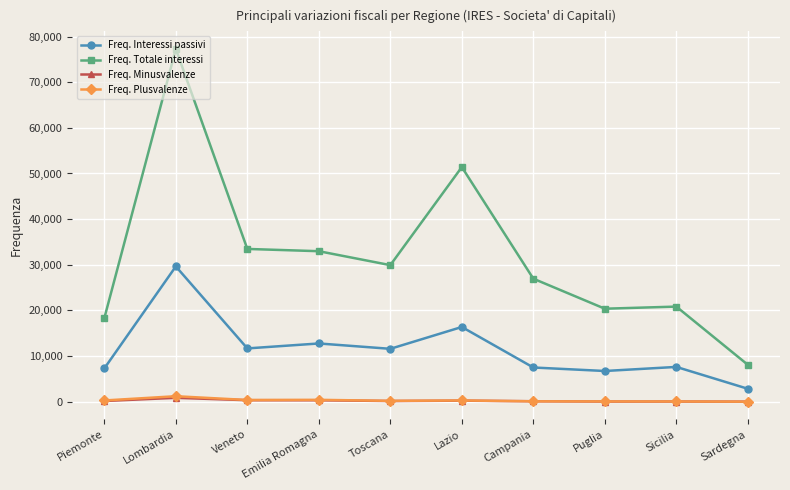

True or false: Freq. Minusvalenze and Freq. Totale interessi intersect in this chart.

False